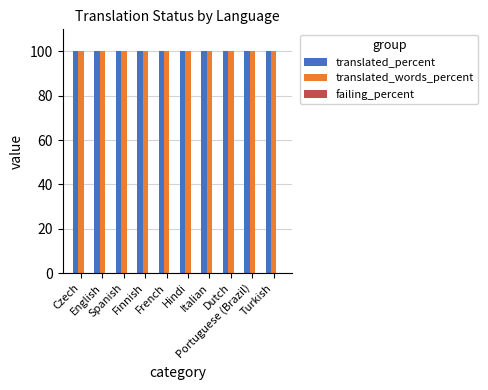

At which category does the chart reach its minimum across all series?

Czech